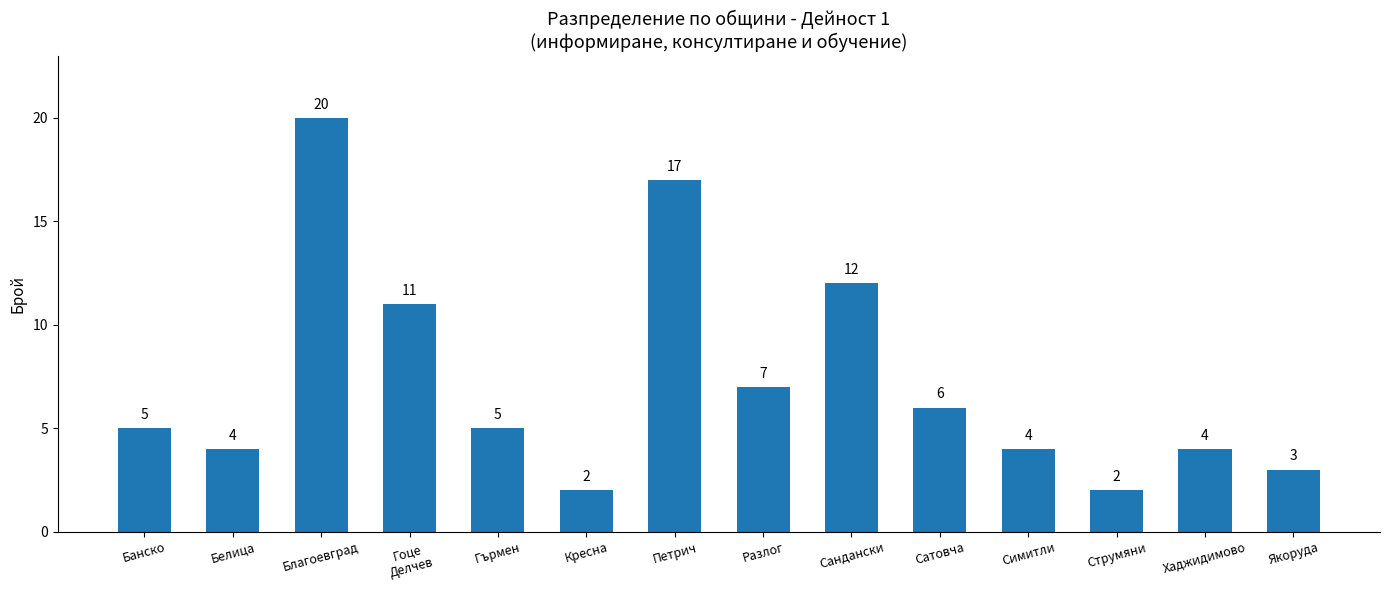

What is the label of the 4th bar from the right?

Симитли